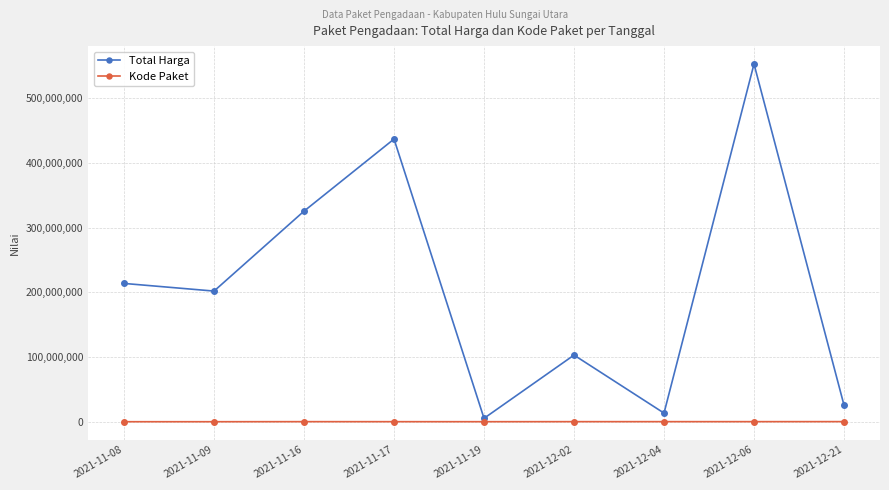

Which series has the widest spread of values?

Total Harga